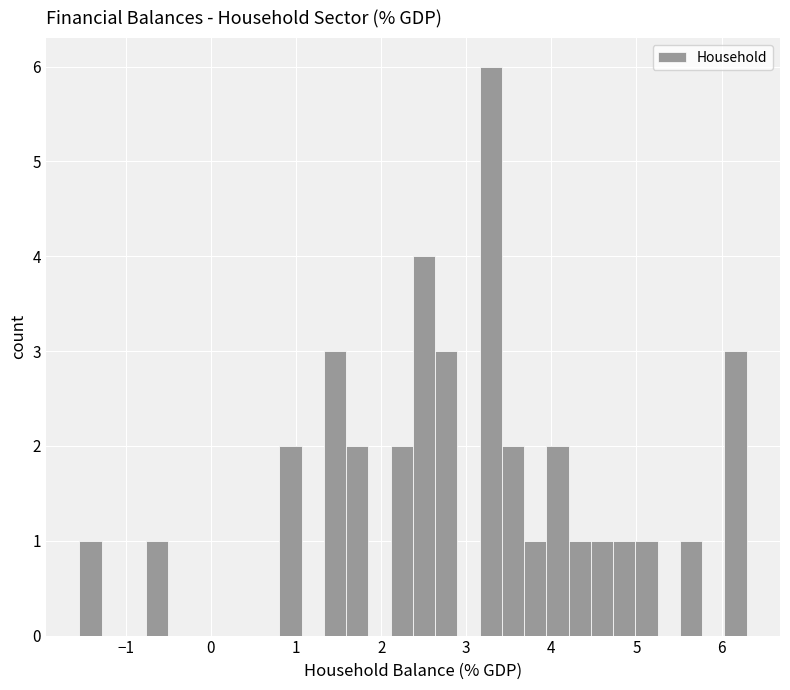

Around what value on the x-axis is the tallest bar? Give the approximate position of its centre, as read against the axis.

3.3